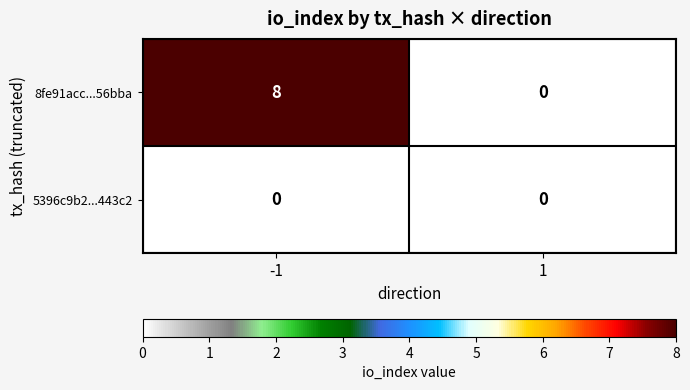

True or false: 5396c9b2...443c2 has a value of 0 at -1.

True